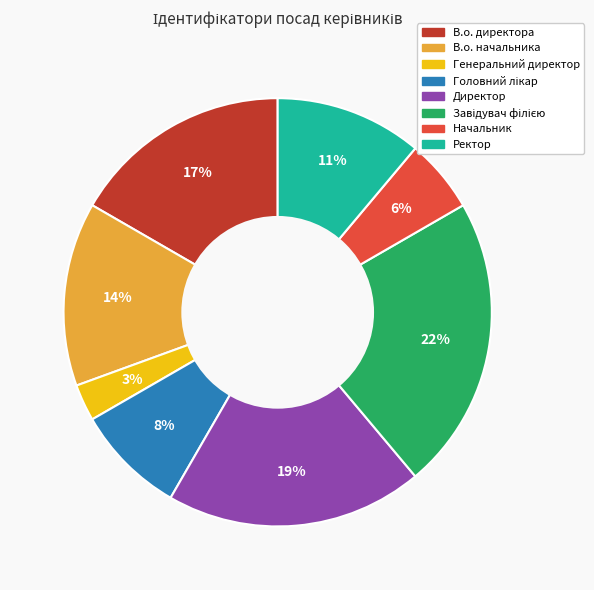

Is В.о. начальника the majority of the pie?

No